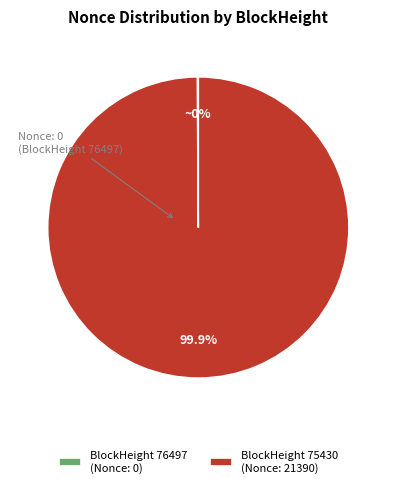

Is there a majority slice in this chart?

Yes